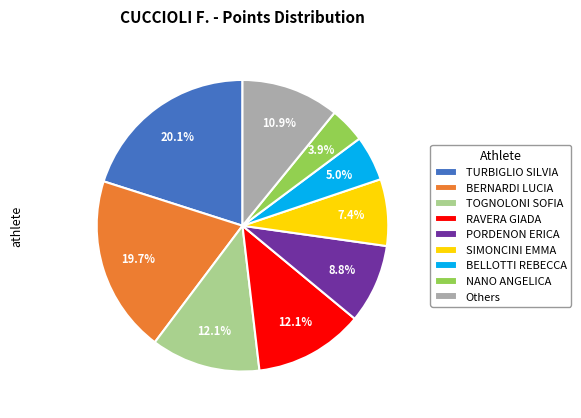

How many segments does this pie chart have?

9